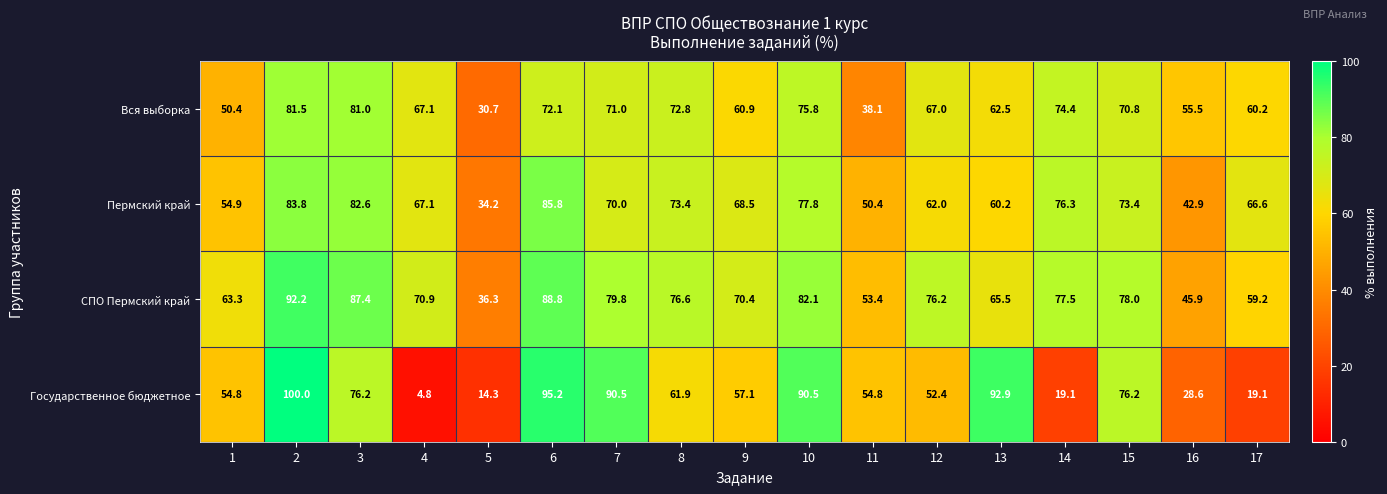

Which series has the largest range (max minus min)?

Государственное бюджетное